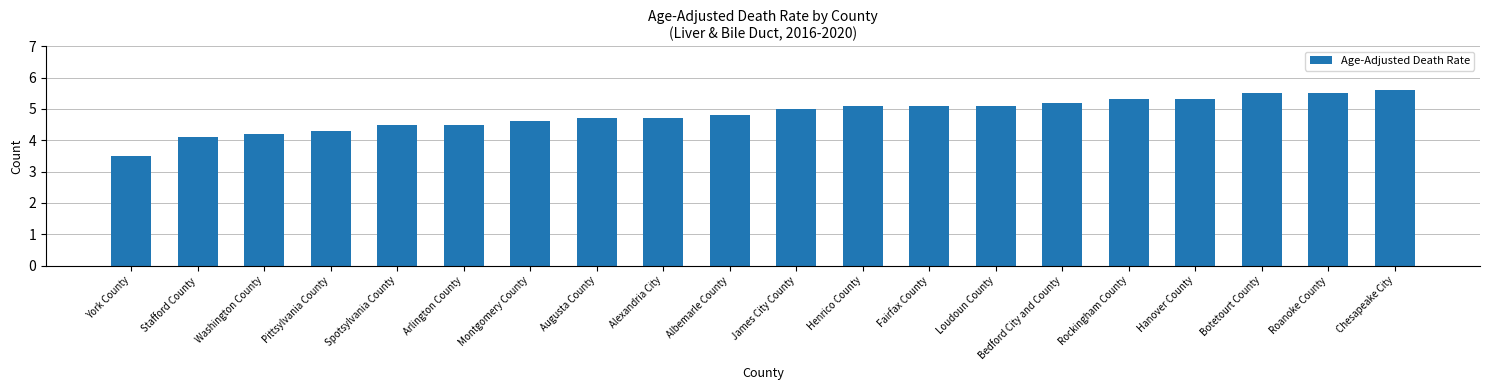

True or false: the data shows 4.1 at Stafford County.

True